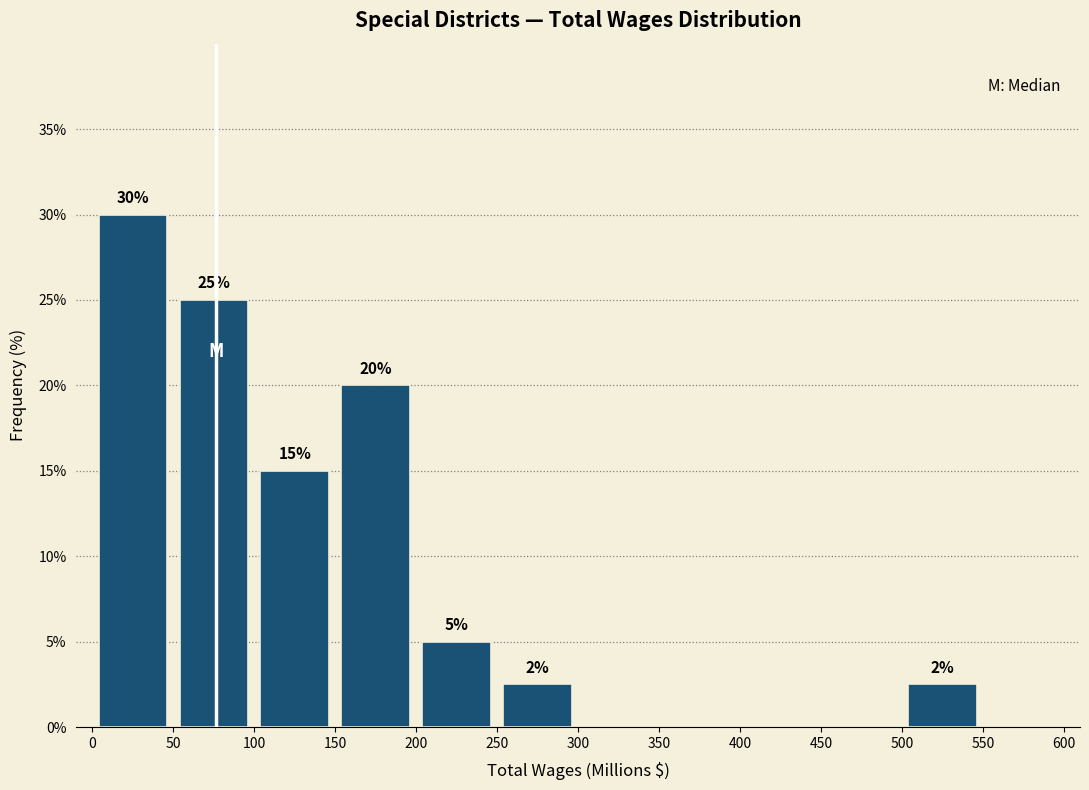

Over which range of the x-axis is the bar tallest?

0 to 50